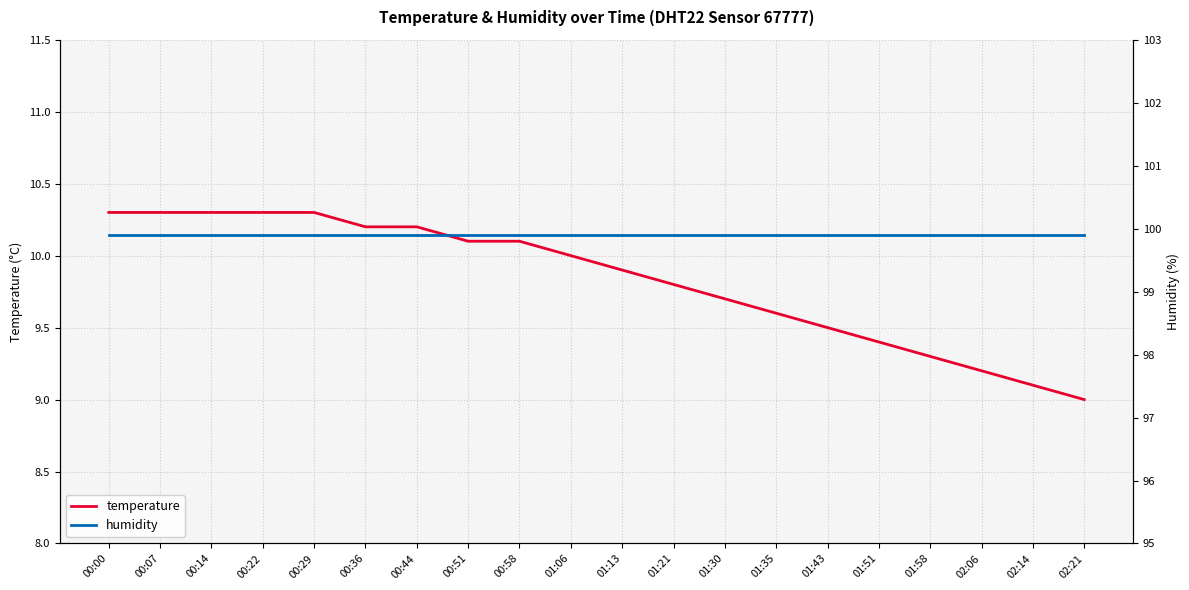

What are all the series names shown in the legend?

temperature, humidity